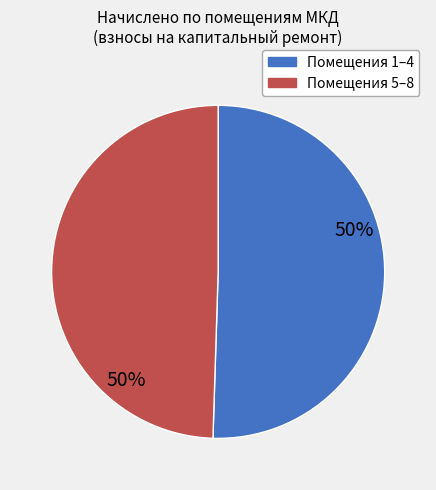

To the nearest percent, what is the combined percentage of Помещения 5–8 and Помещения 1–4?

100%